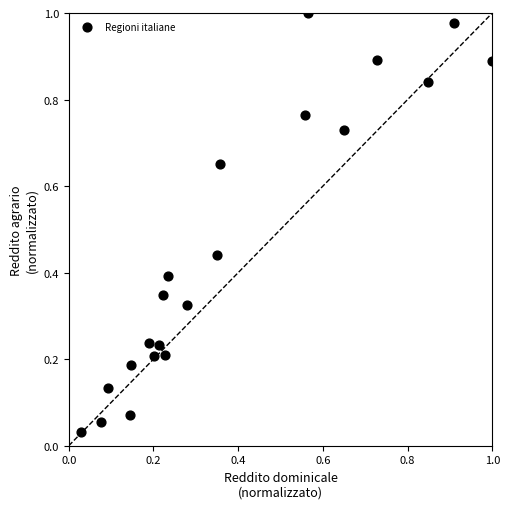

How many points are shown in the scatter plot?

21